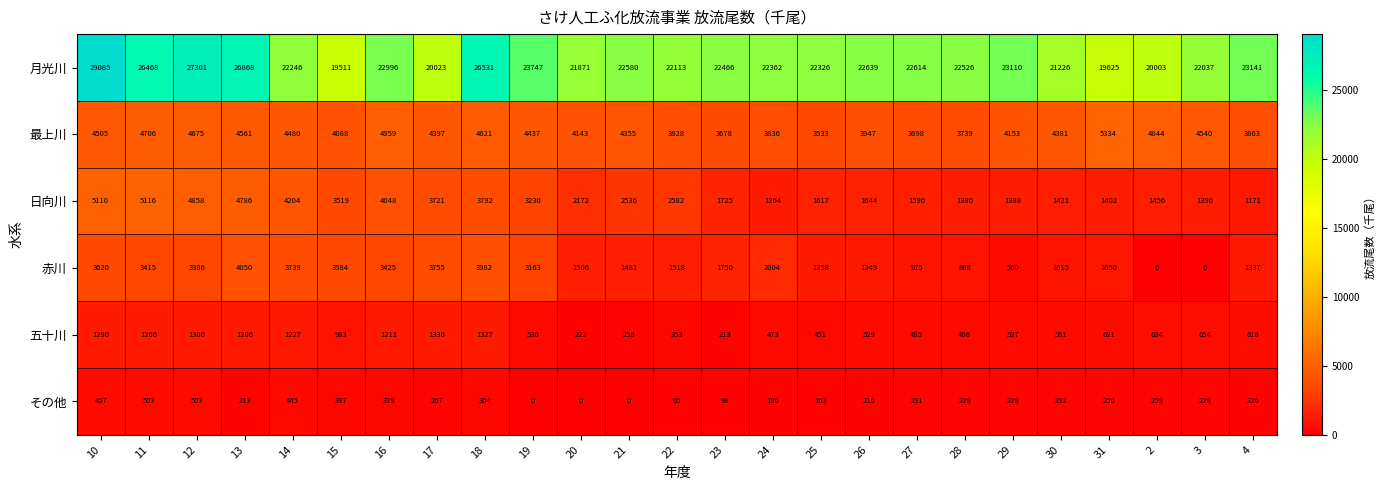

What is the greatest value displayed?

29085